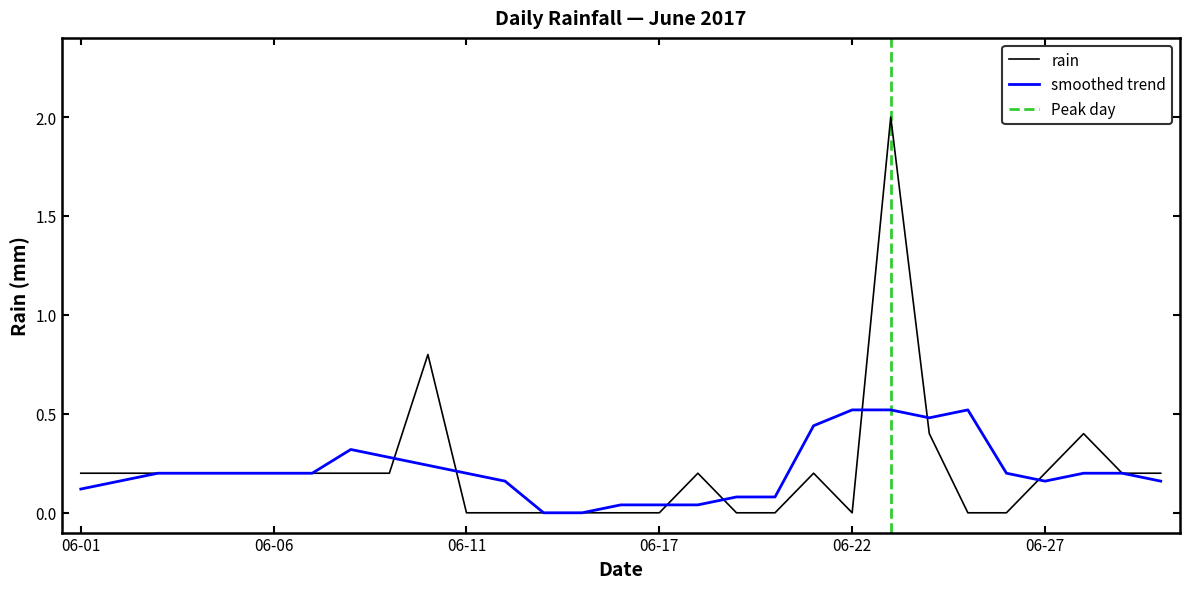

The chart shows a value of 0.4 at 2017-06-28. True or false?

True